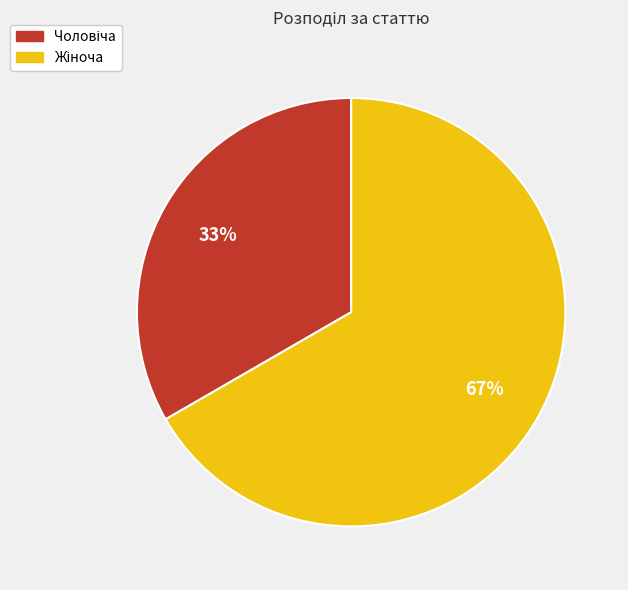

Does any single category account for the majority?

Yes